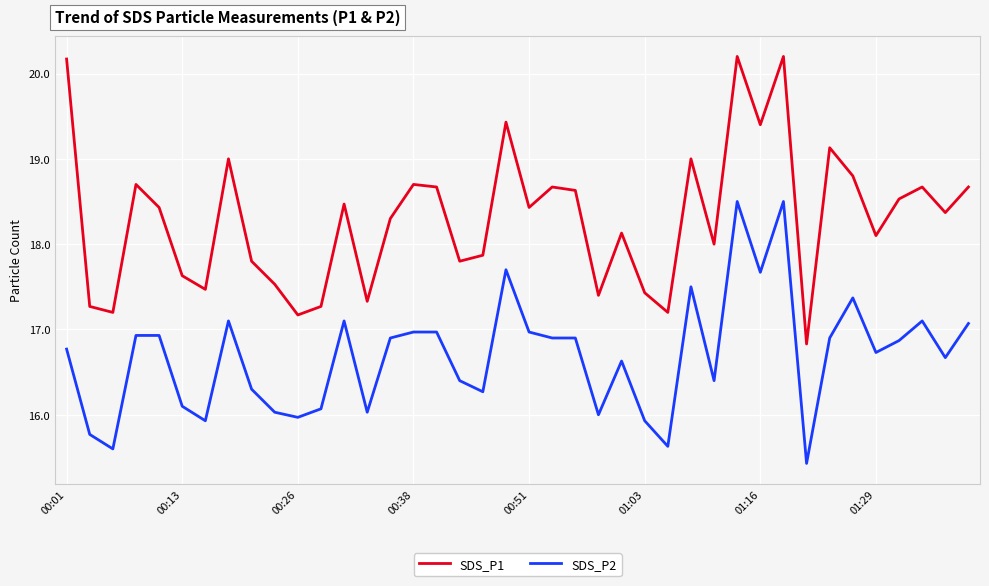

What is the difference between the maximum and minimum values in the SDS_P1 series?

3.4